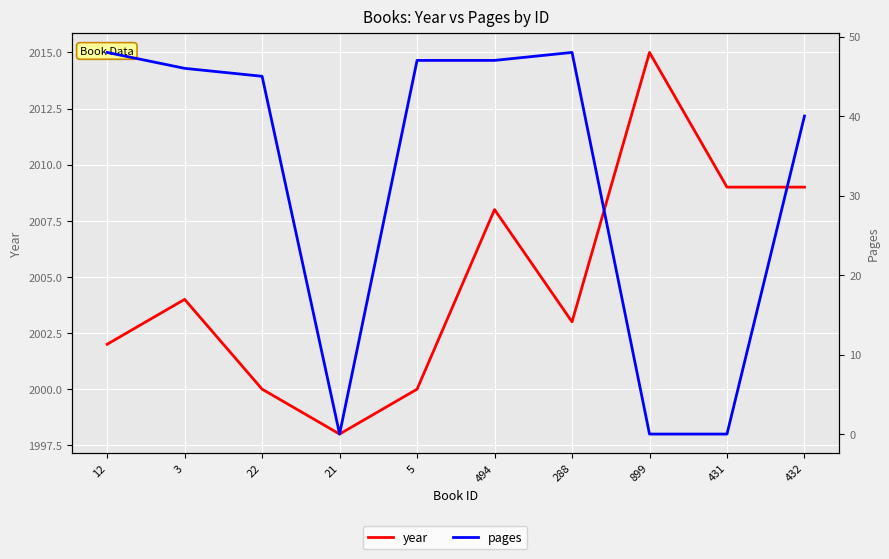

Where is the first local maximum for pages?

288